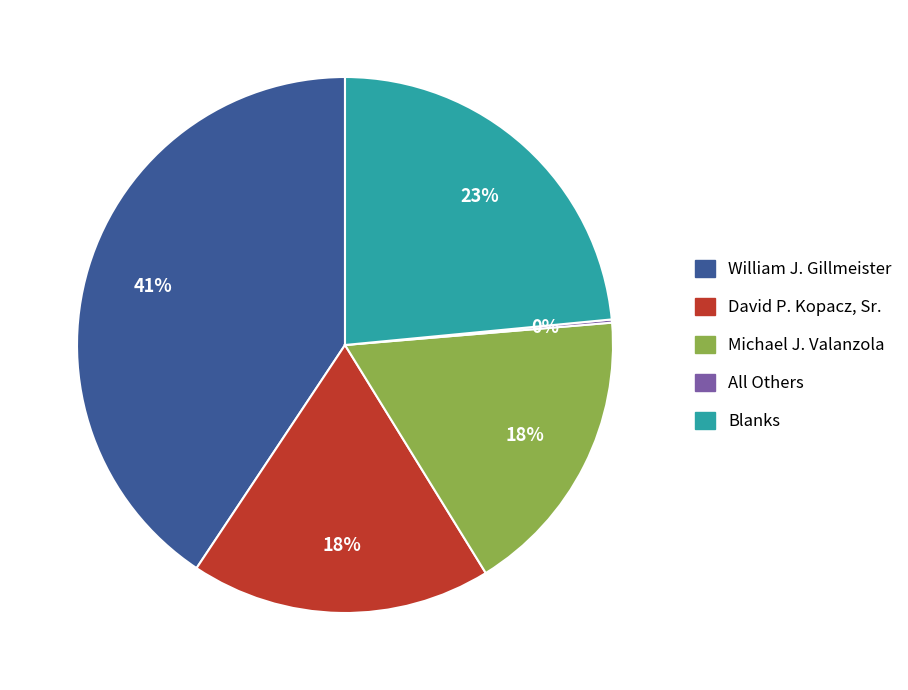

Combined, do Blanks and David P. Kopacz, Sr. account for over 50%?

No